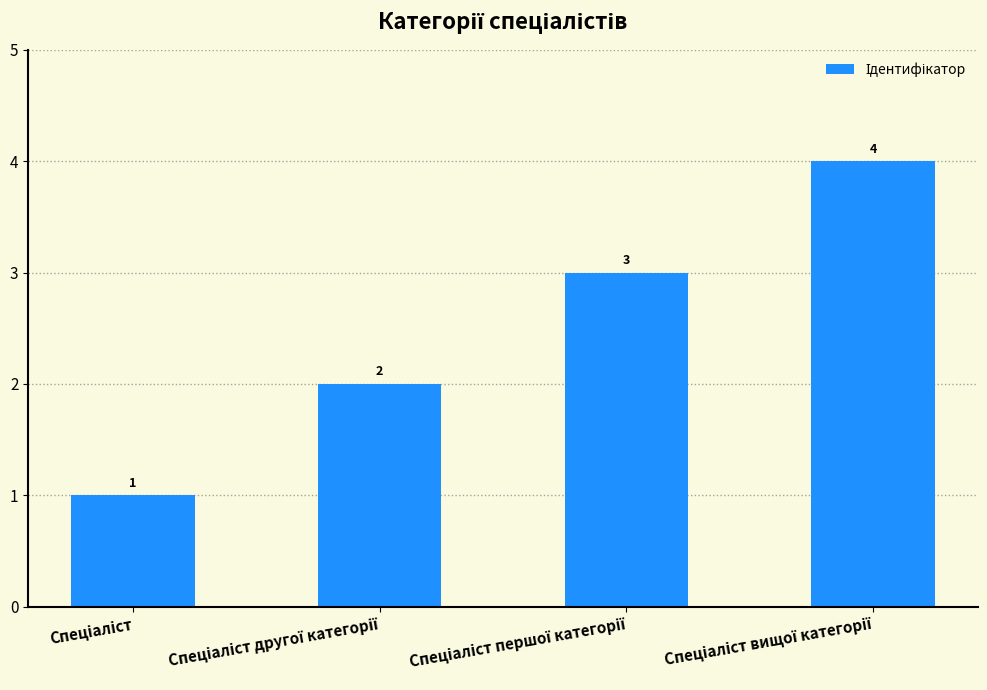

What is the sum of all values?

10